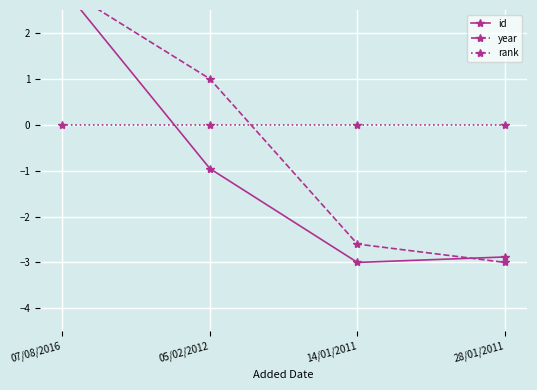

What is the label of the 3rd point from the left?

14/01/2011